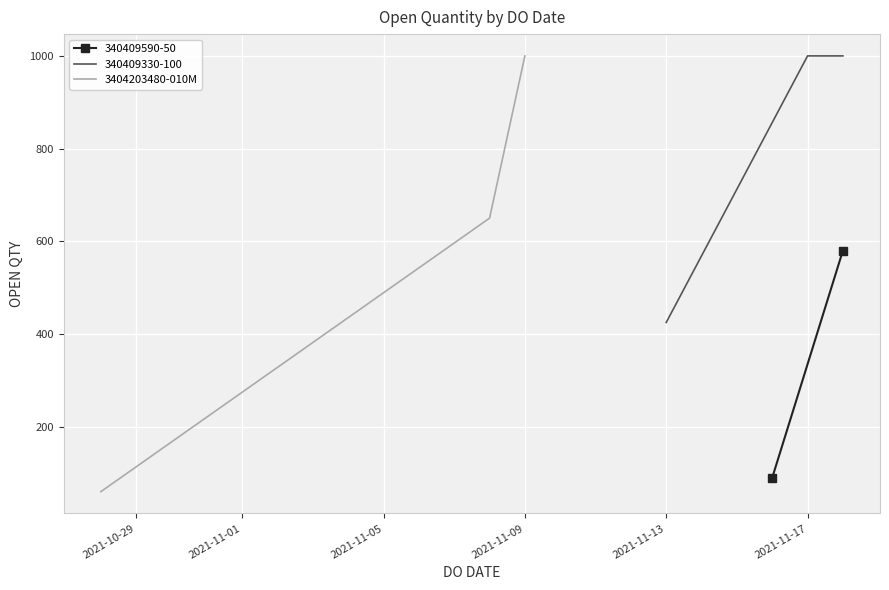

What is the maximum value for 3404203480-010M?

1000